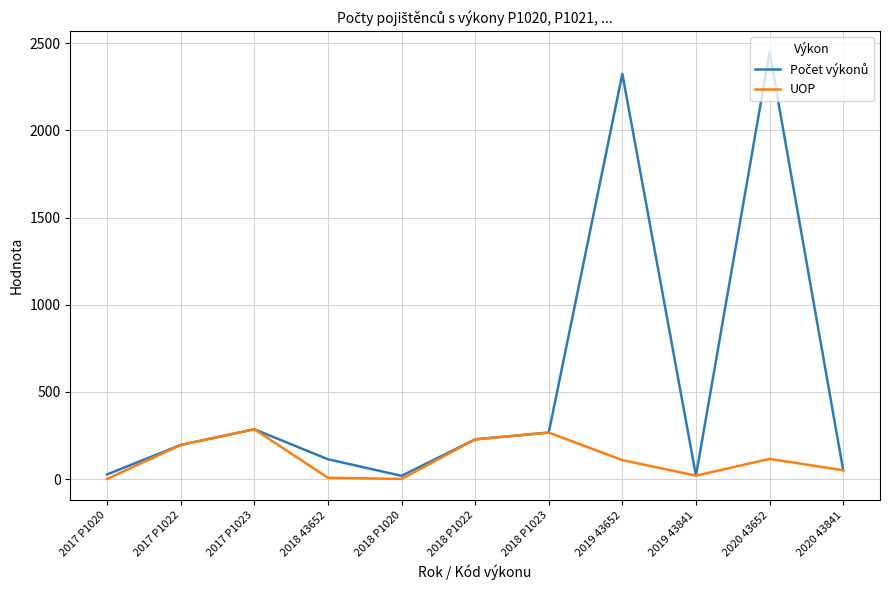

What is the sum of the UOP values at 2019 43841 and 2020 43841?

71